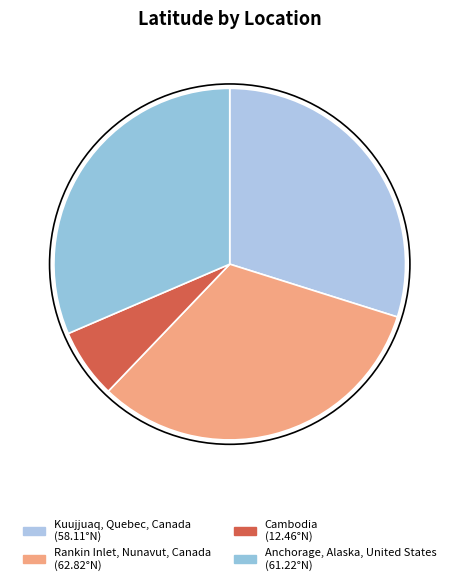

What is the change in value from Kuujjuaq, Quebec, Canada to Cambodia?

-45.6